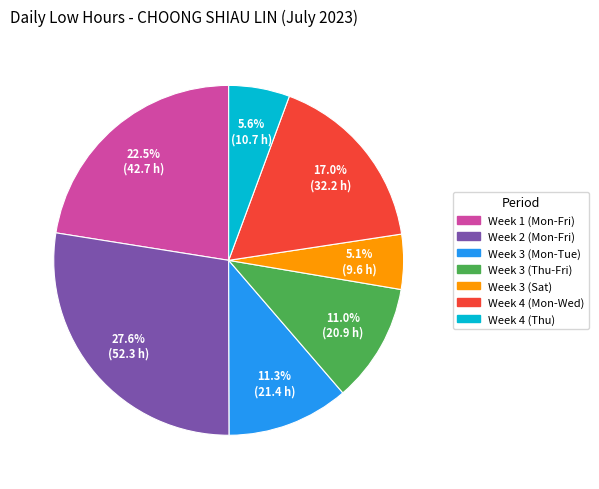

To the nearest percent, what is the difference between the largest and smallest slice percentages?

22%